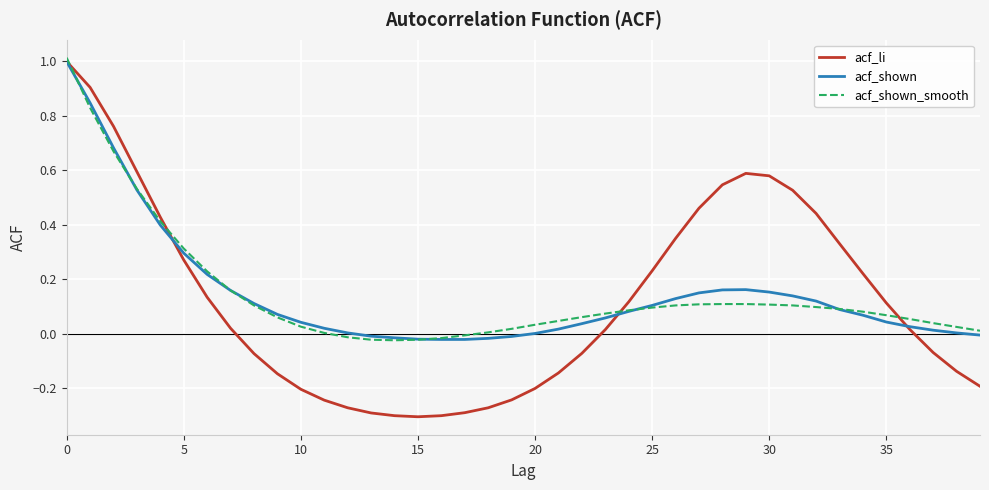

Does the chart have visible grid lines?

Yes